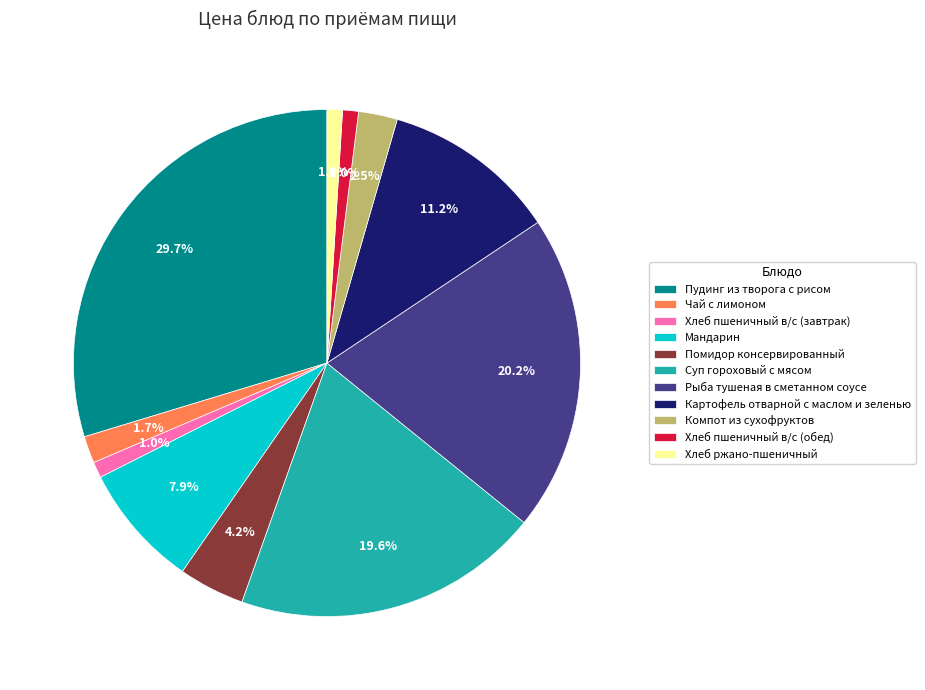

Does Чай с лимоном represent more than half of the total?

No